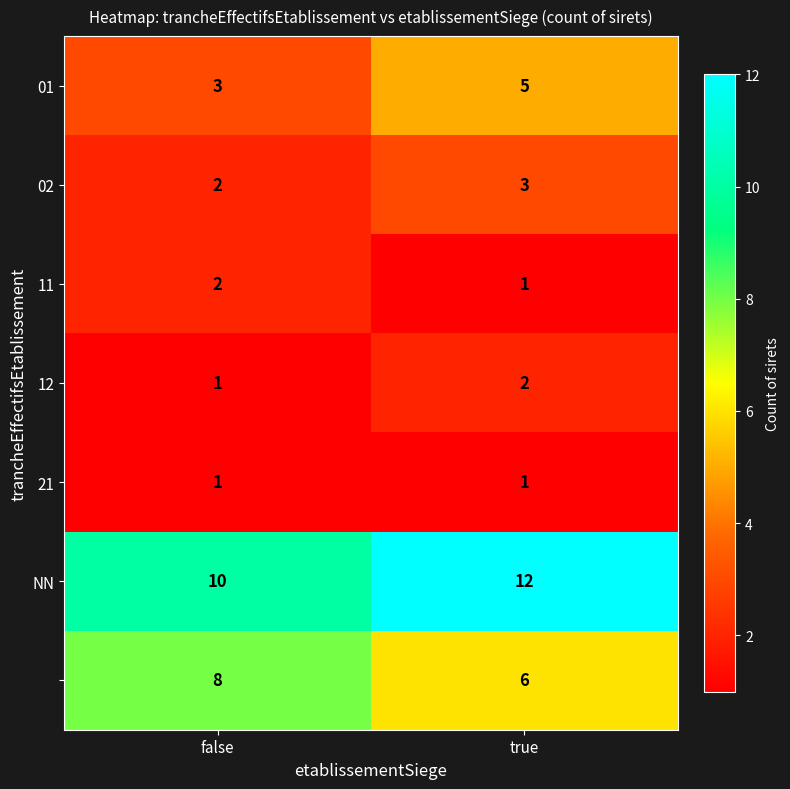

Which label corresponds to the largest value in the chart?

true